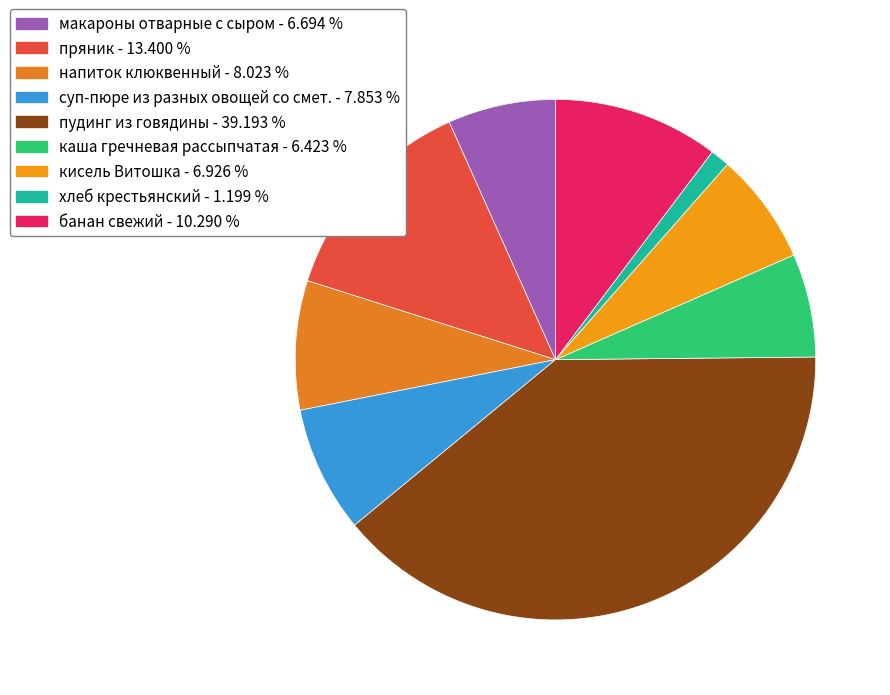

Does any single category account for the majority?

No